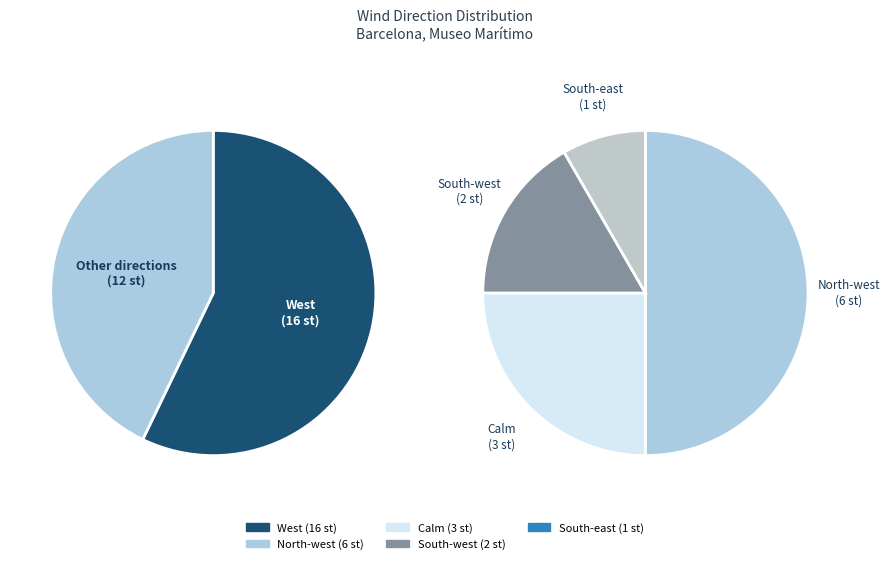

Rank the categories by value from highest to lowest.

West, North-west, Calm, South-west, South-east